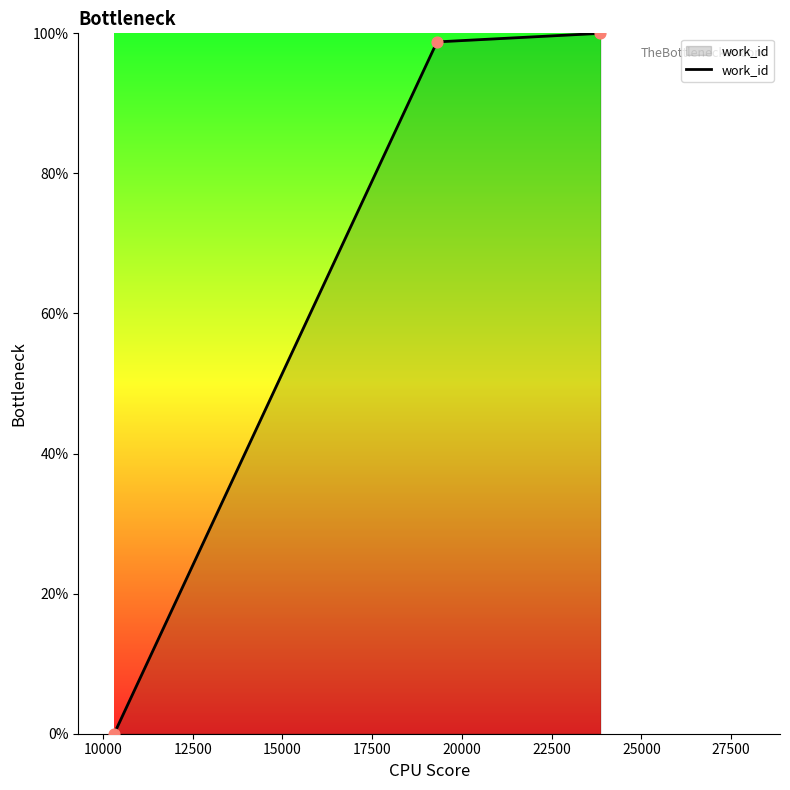

What is the difference between the maximum and minimum values?

100.0